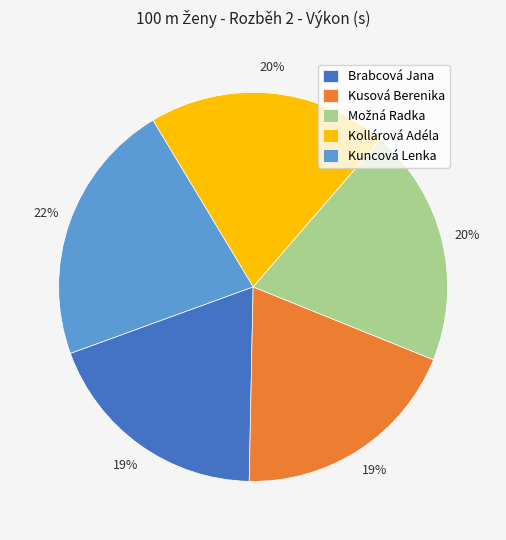

What is the largest slice in the pie chart?

Kuncová Lenka